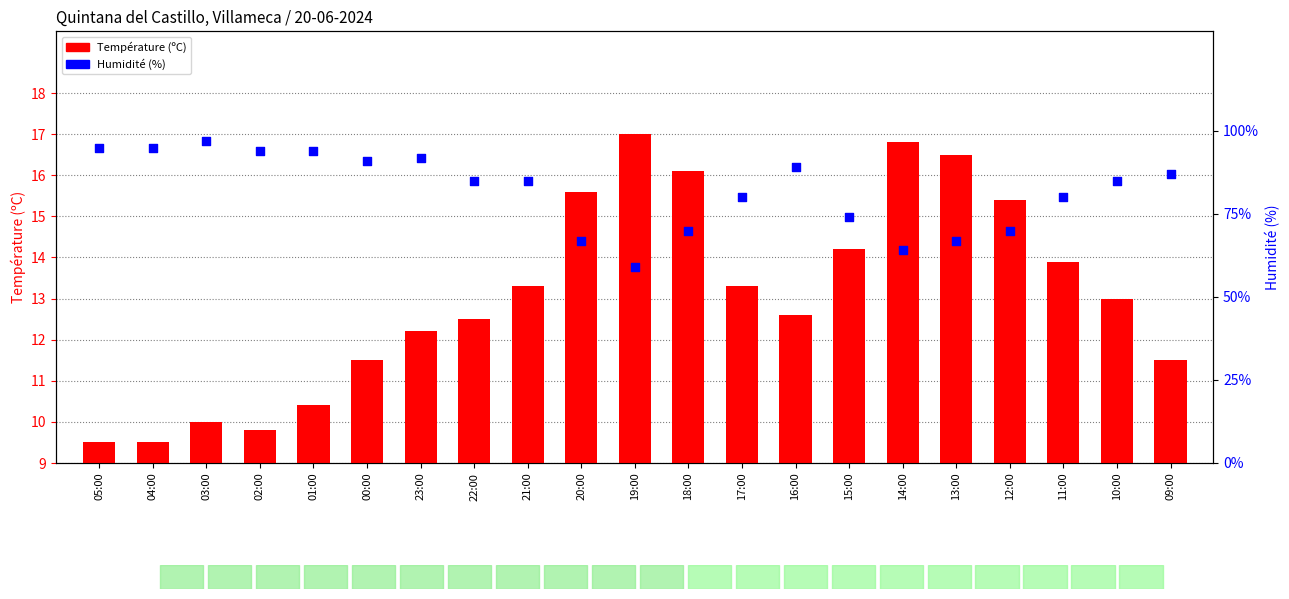

What are all the series names shown in the legend?

Température (ºC), Humidité (%)